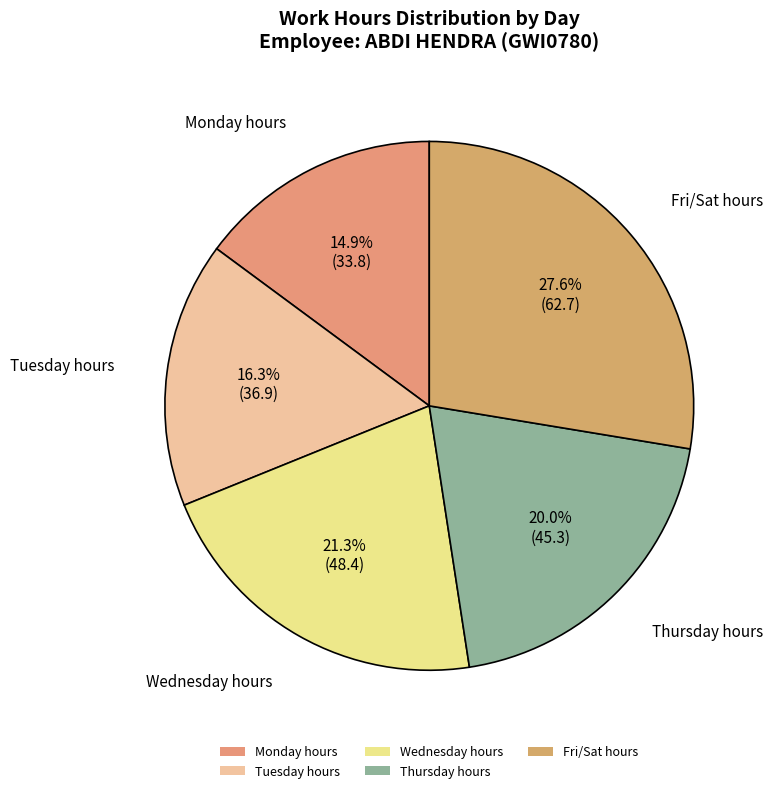

What is the ratio of the value at Monday hours to the value at Tuesday hours?

0.9